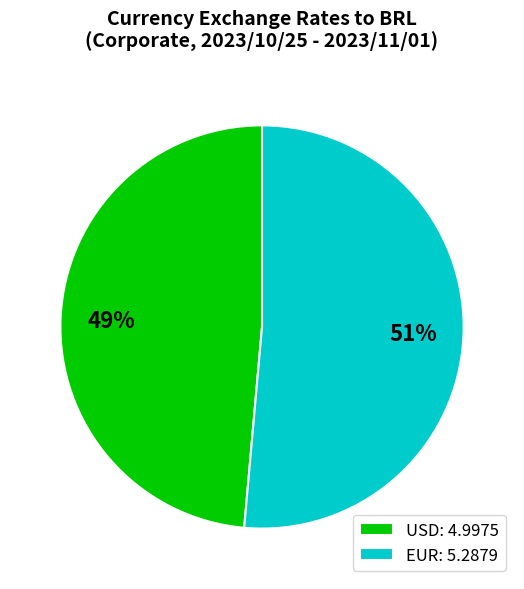

What percentage is the EUR slice, to the nearest percent?

51%